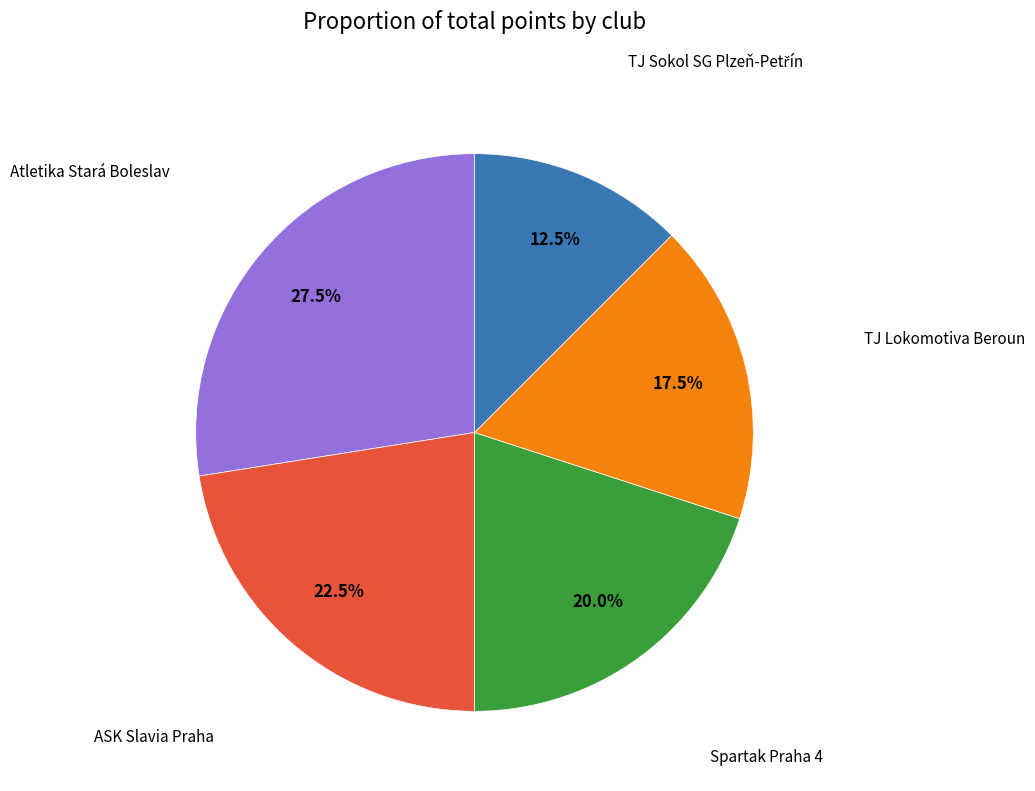

True or false: ASK Slavia Praha accounts for 17% of the total.

False